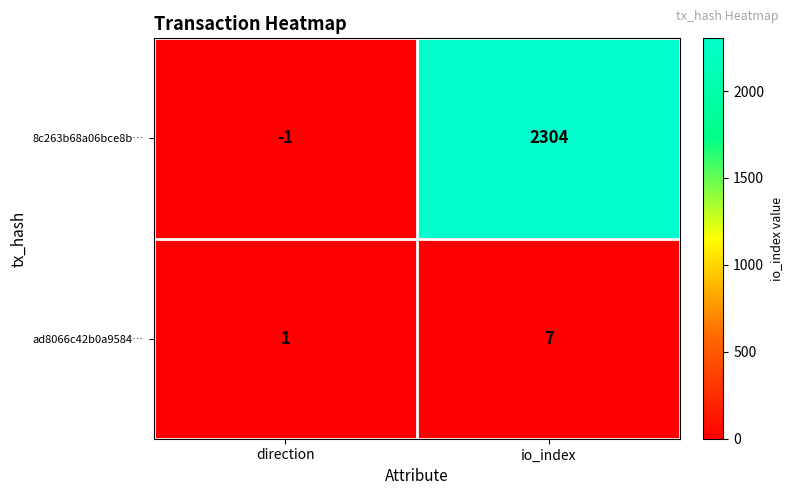

Which series changed the most between direction and io_index?

8c263b68a06bce8b…